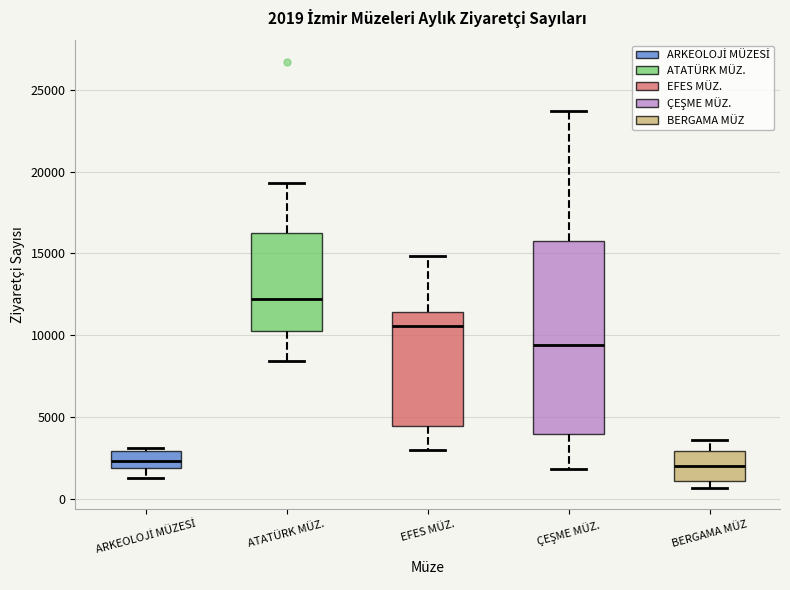

Which box is the tallest, from its lower edge to its upper edge?

ÇEŞME MÜZ.